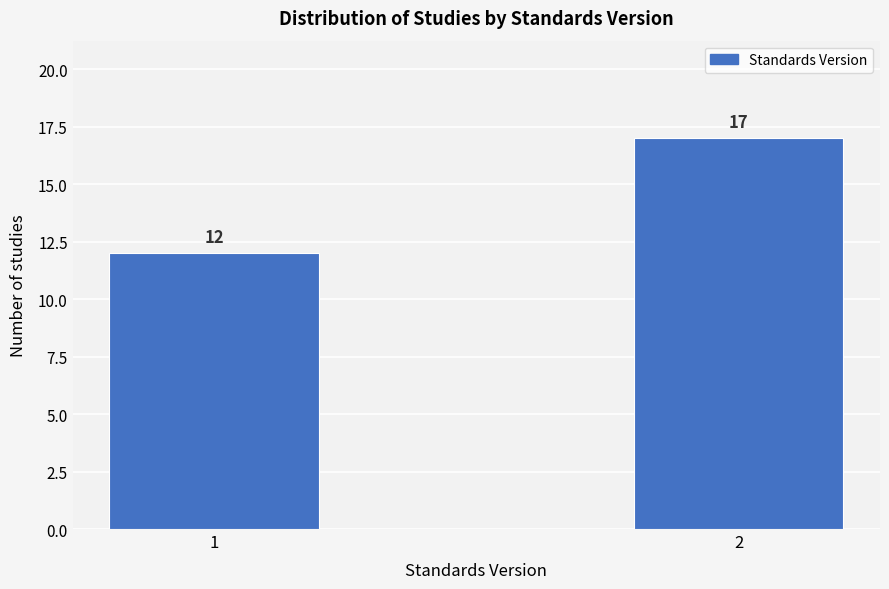

Reading left to right, what are all the values shown in this chart?

12	17